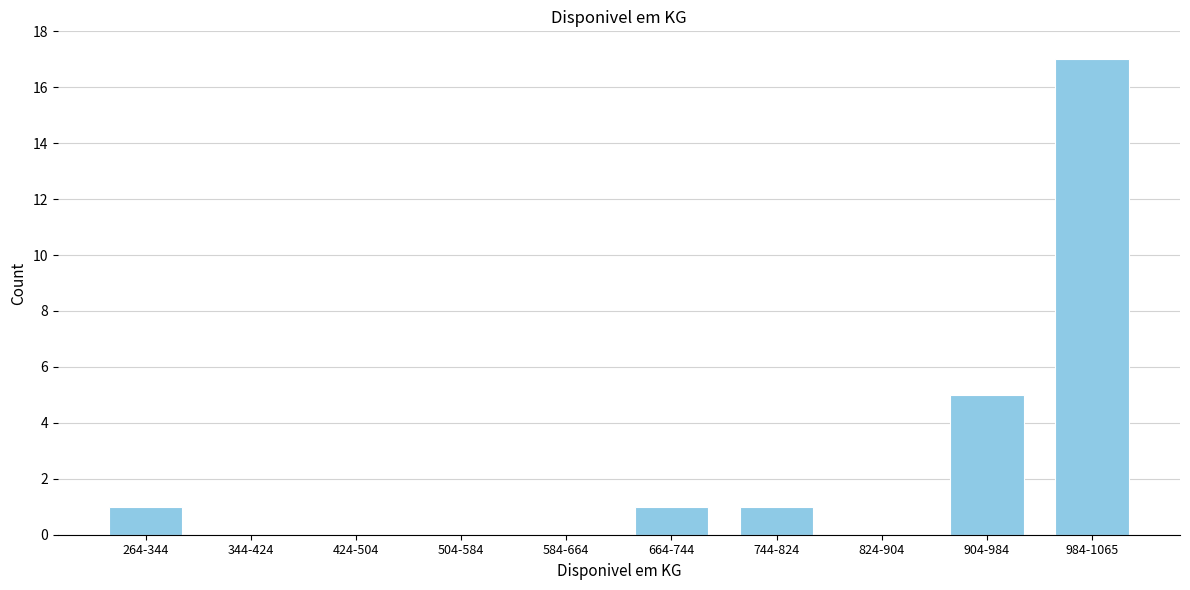

Reading right to left, transcribe all the data shown in this chart.

984-1065=17	904-984=5	824-904=0	744-824=1	664-744=1	584-664=0	504-584=0	424-504=0	344-424=0	264-344=1